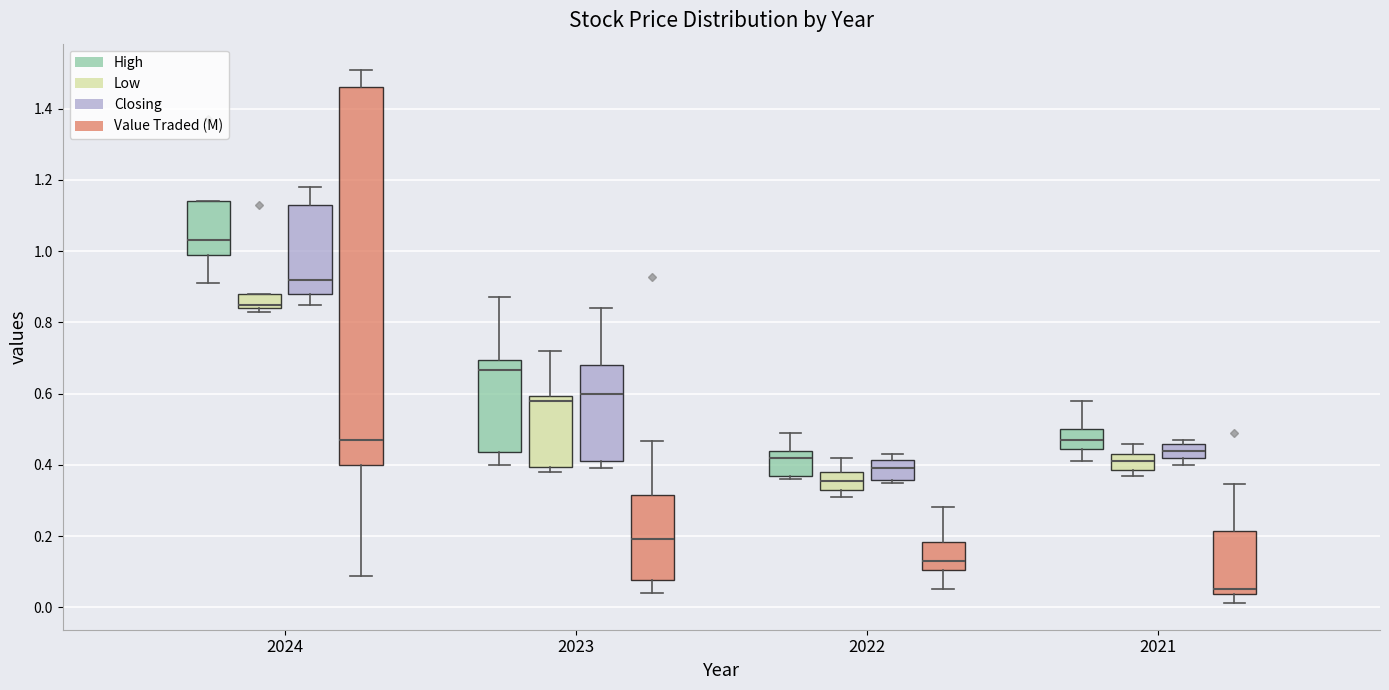

Reading left to right, transcribe this box plot: for each box, give where its median line is, the range the box spans, and where its two whiskers end, as read against the y-axis. The values are not printed on the chart, so give them approximately, as read against the axis.

2024 (High): median 1.04, box 1.00 to 1.14, whiskers 0.92 to 1.14
2024 (Low): median 0.86, box 0.84 to 0.88, whiskers 0.84 (just below the box's lower edge) to 0.88
2024 (Closing): median 0.92, box 0.88 to 1.14, whiskers 0.86 to 1.18
2024 (Value Traded (M)): median 0.46, box 0.40 to 1.46, whiskers 0.08 to 1.50
2023 (High): median 0.66, box 0.44 to 0.70, whiskers 0.40 to 0.88
2023 (Low): median 0.58, box 0.40 to 0.60, whiskers 0.38 to 0.72
2023 (Closing): median 0.60, box 0.42 to 0.68, whiskers 0.40 to 0.84
2023 (Value Traded (M)): median 0.20, box 0.08 to 0.32, whiskers 0.04 to 0.46
2022 (High): median 0.42, box 0.38 to 0.44, whiskers 0.36 to 0.50
2022 (Low): median 0.36, box 0.34 to 0.38, whiskers 0.32 to 0.42
2022 (Closing): median 0.40, box 0.36 to 0.42, whiskers 0.36 (just below the box's lower edge) to 0.44
2022 (Value Traded (M)): median 0.12, box 0.10 to 0.18, whiskers 0.06 to 0.28
2021 (High): median 0.48, box 0.44 to 0.50, whiskers 0.42 to 0.58
2021 (Low): median 0.42, box 0.38 to 0.44, whiskers 0.38 (just below the box's lower edge) to 0.46
2021 (Closing): median 0.44, box 0.42 to 0.46, whiskers 0.40 to 0.48
2021 (Value Traded (M)): median 0.06, box 0.04 to 0.22, whiskers 0.02 to 0.34